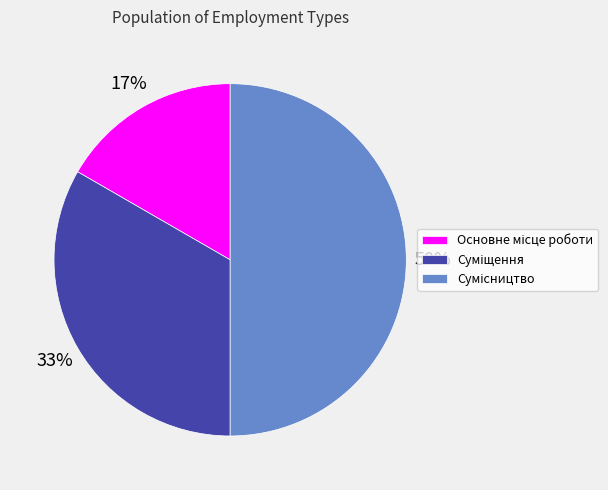

To the nearest percent, what is the average slice percentage?

33%